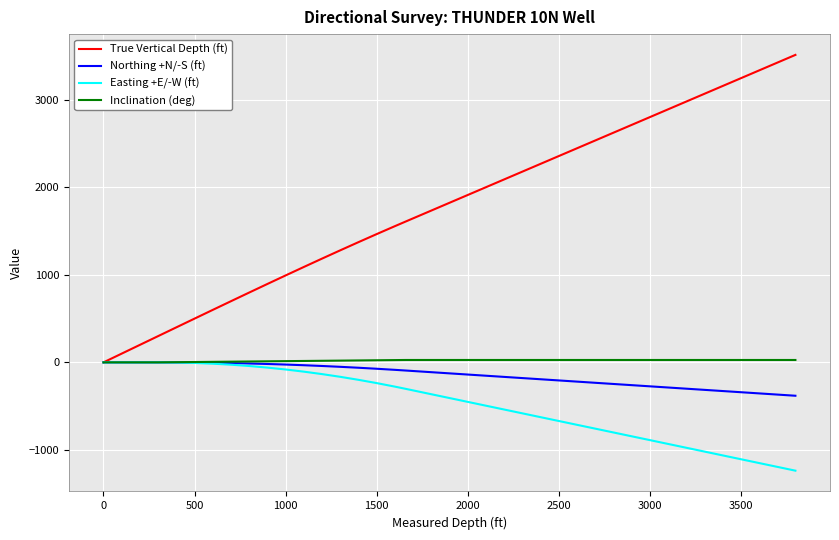

What is the maximum value shown in the chart?

3512.9